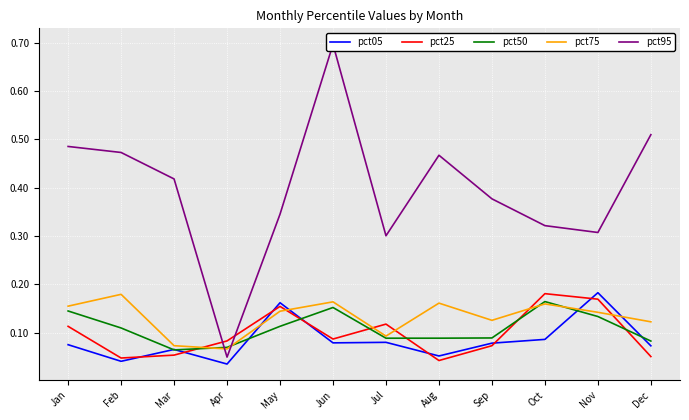

Which label corresponds to the smallest value in the chart?

Apr